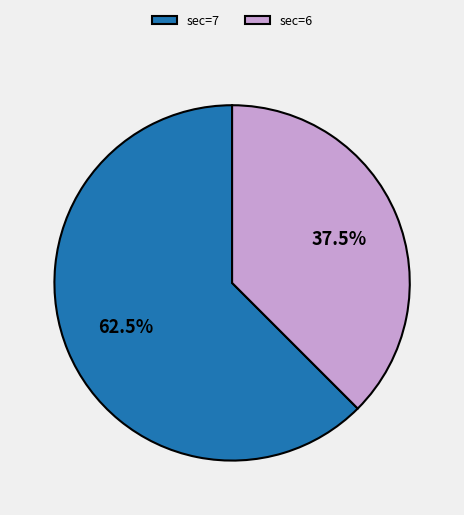

What is the largest slice in the pie chart?

sec=7